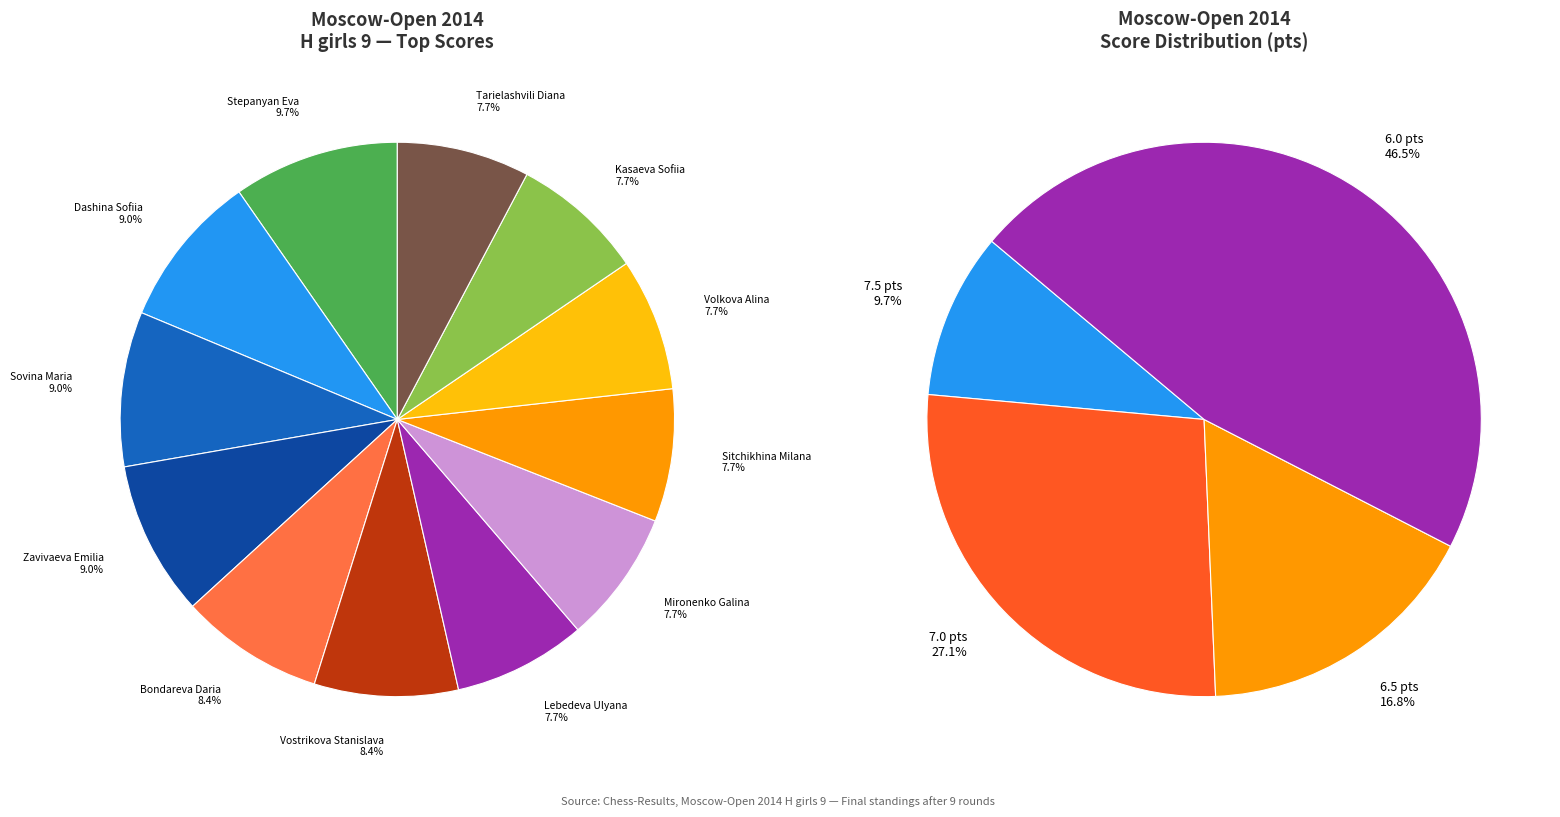

Approximately how many times larger is the value at 6 (Mironenko) compared to 6 (Kasaeva)?

1.0